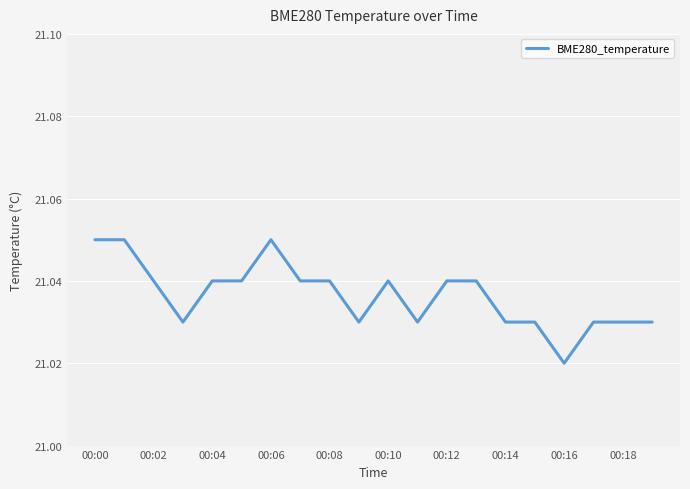

How many lines are shown in the chart?

1